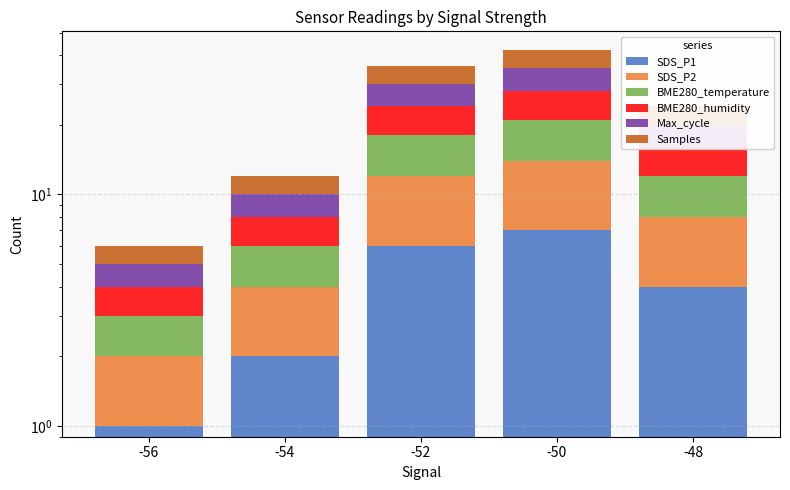

At which label does SDS_P2 first exceed 4?

-52